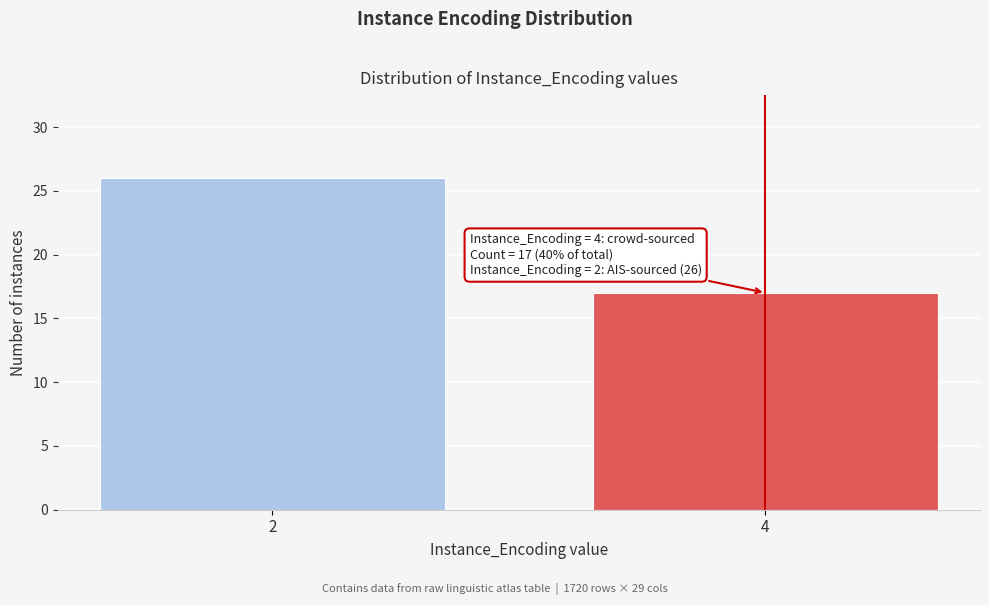

Reading left to right, what are all the values shown in this chart?

26	17